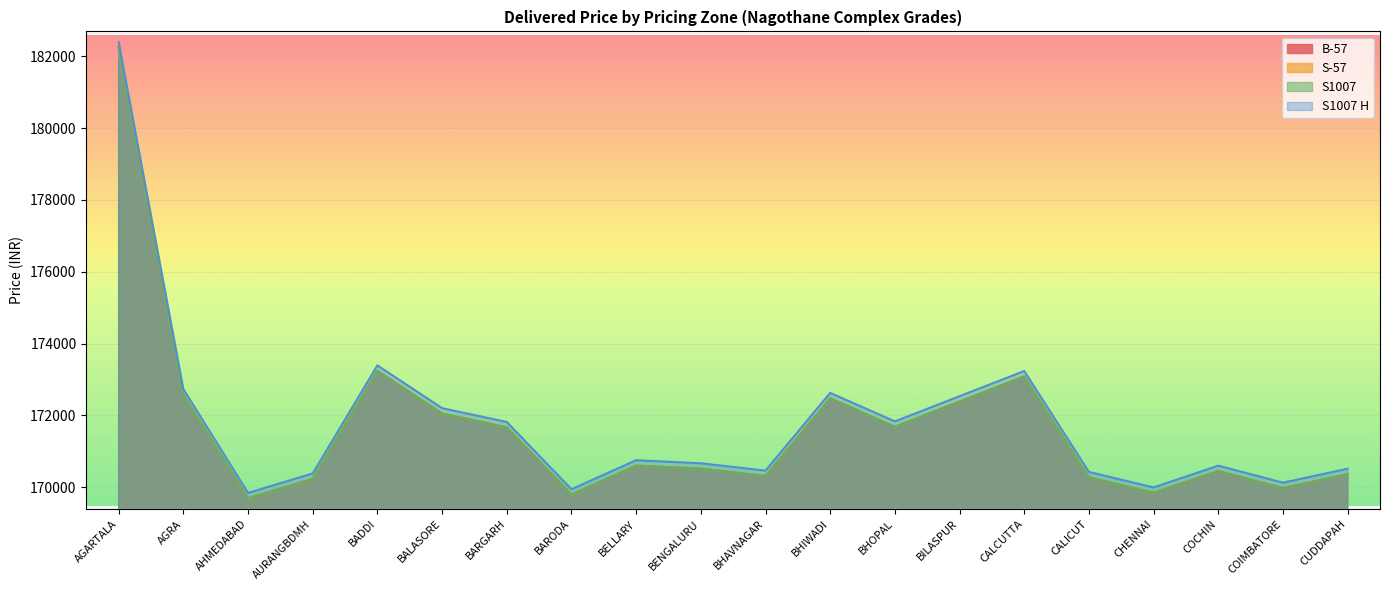

What position from the right is BELLARY?

12